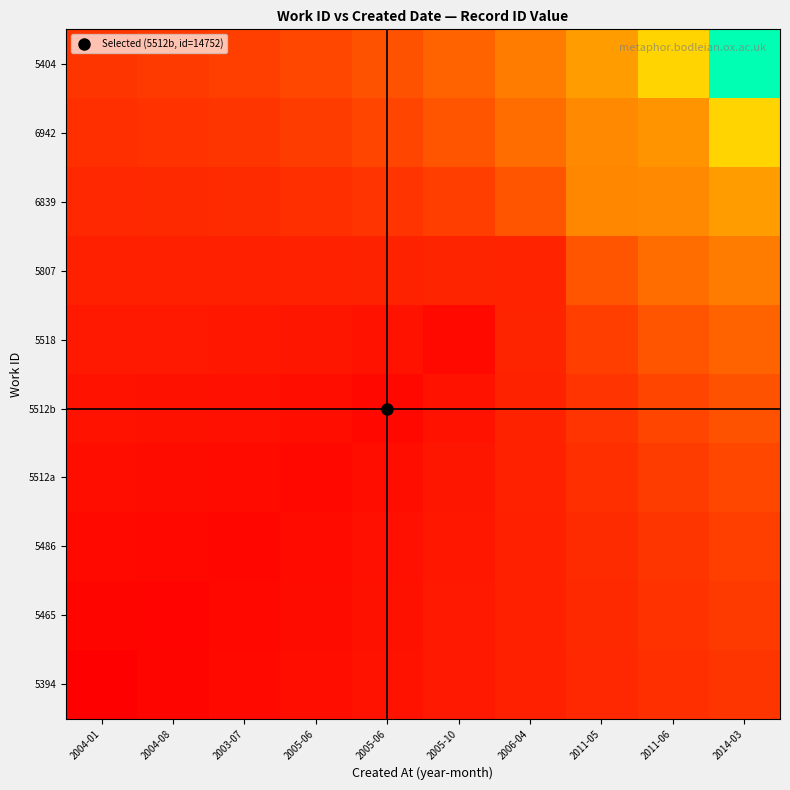

Between 2011-05 and 2004-01, which is larger?

2011-05